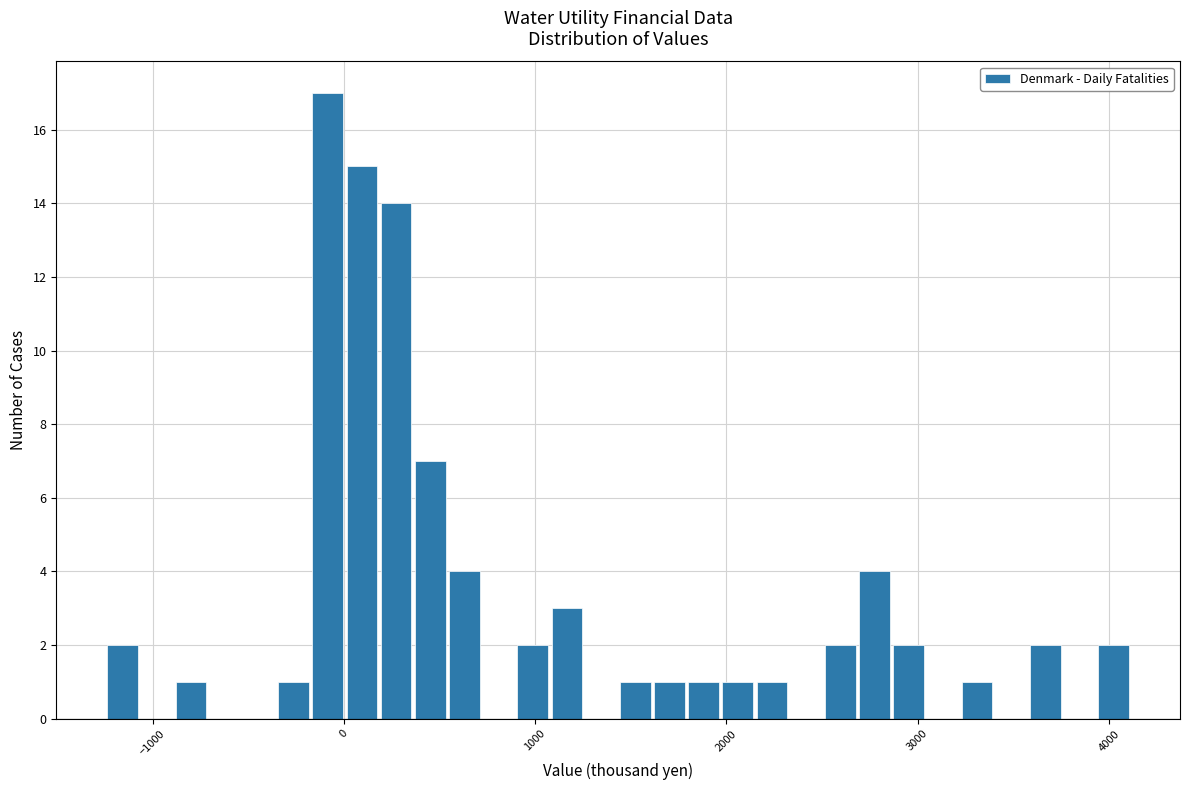

Around what value on the x-axis is the tallest bar? Give the approximate position of its centre, as read against the axis.

-100